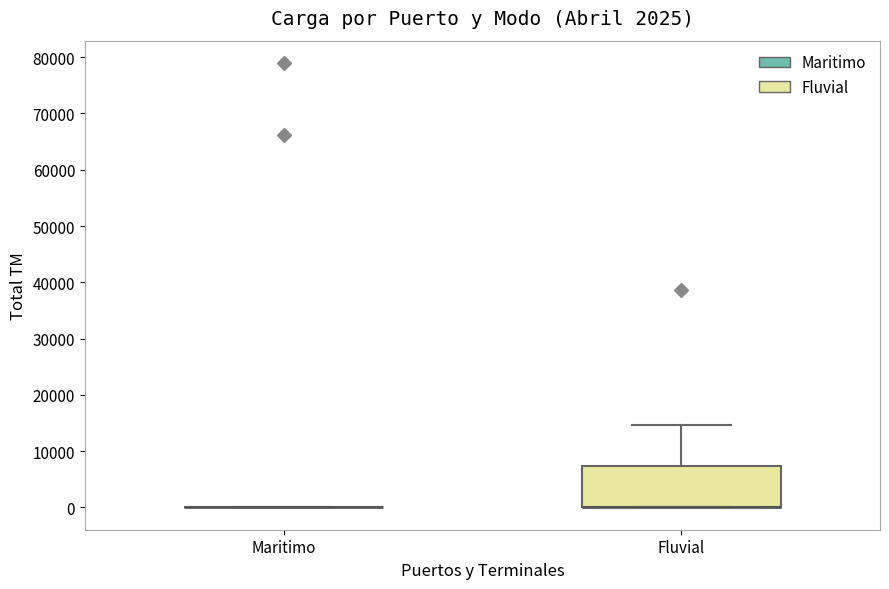

Comparing the boxes themselves (not the whiskers), which one is the tallest?

Fluvial